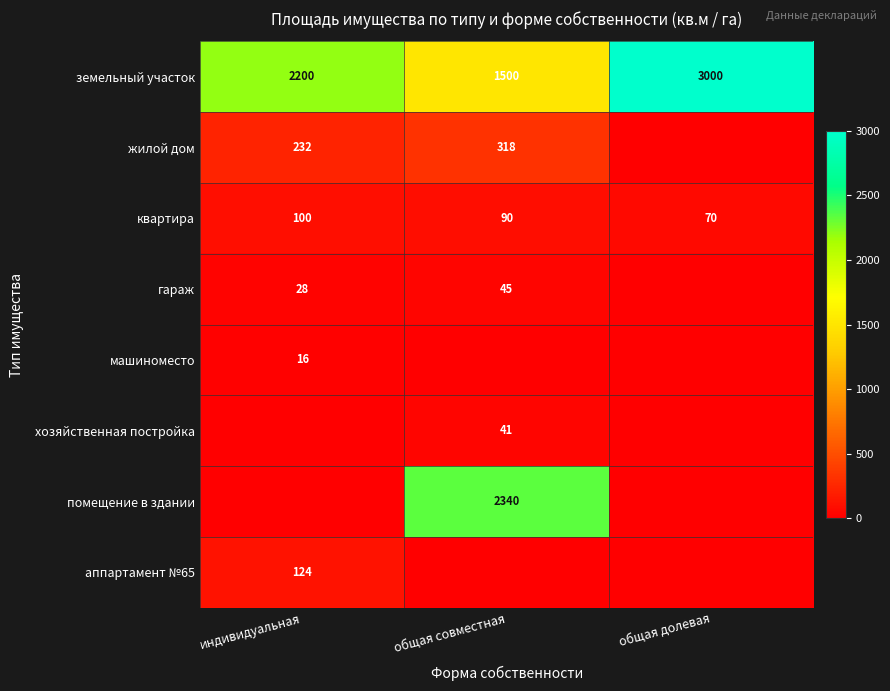

Rank the categories by квартира value from highest to lowest.

индивидуальная, общая совместная, общая долевая